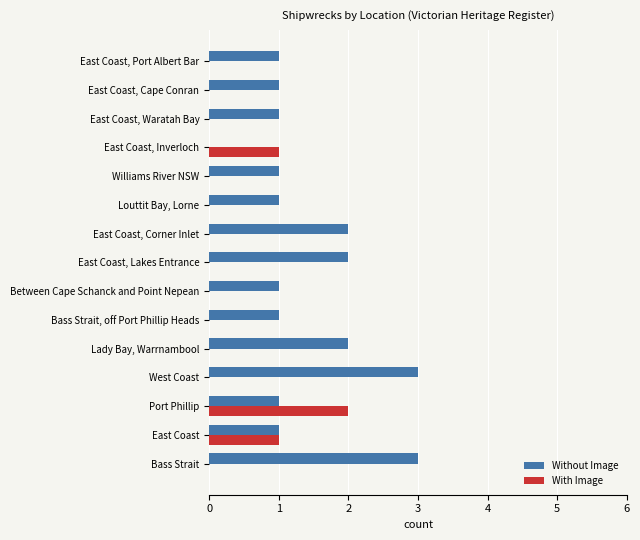

How many series are shown in this chart?

2